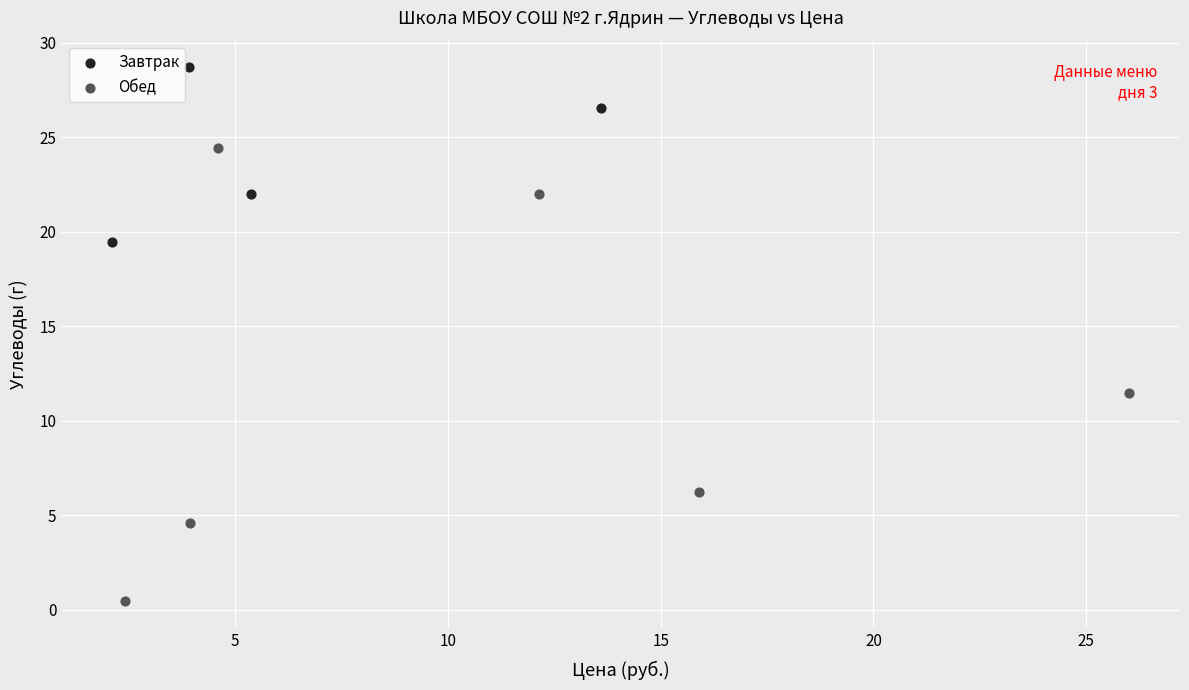

Which series reaches the minimum Y coordinate?

Обед